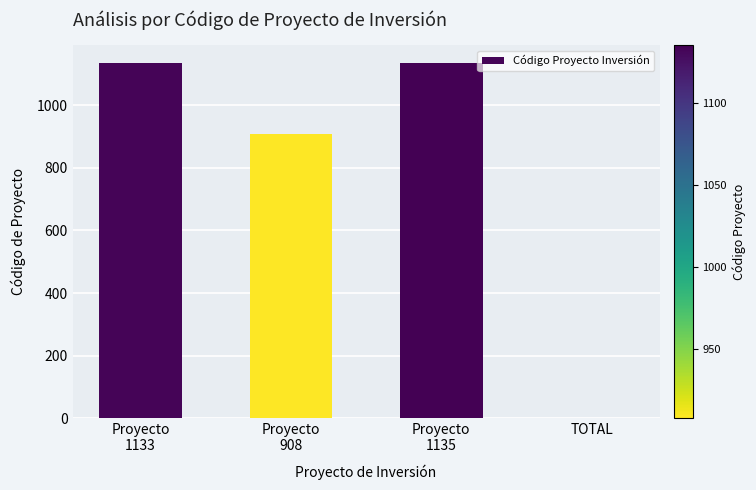

What is the greatest value displayed?

1135